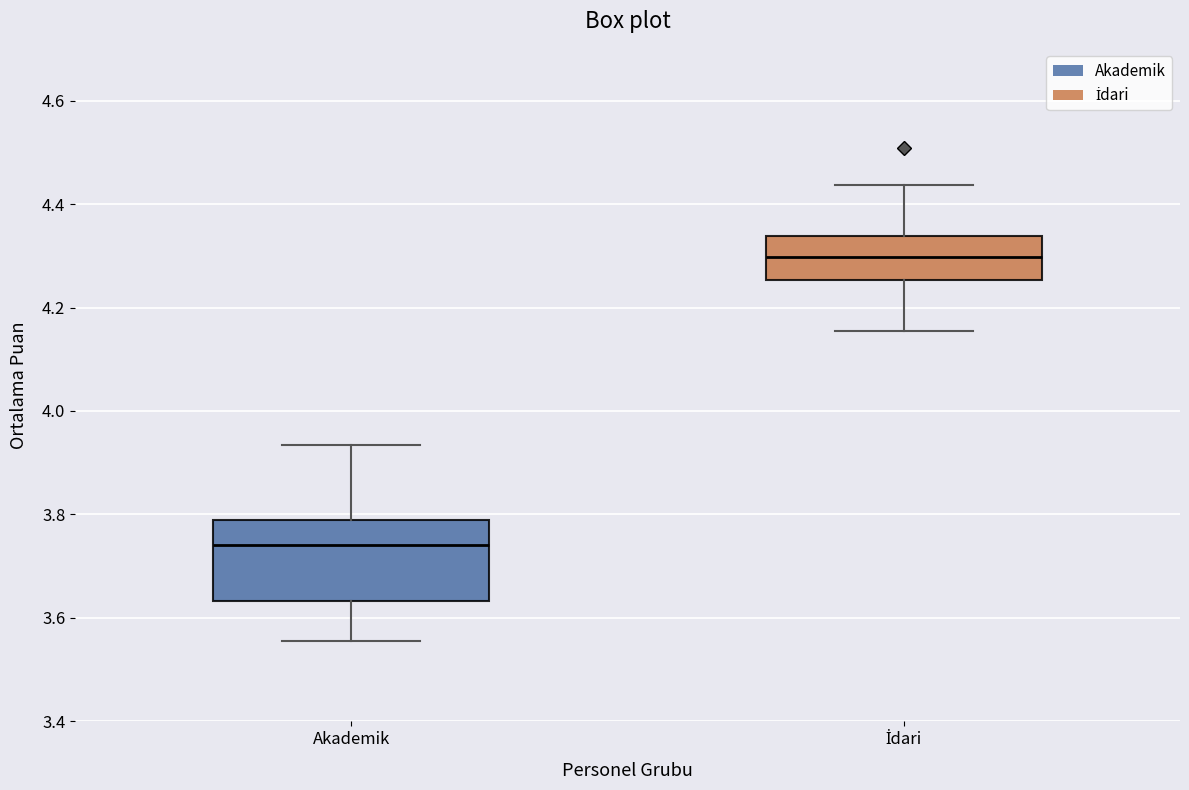

Reading left to right, transcribe this box plot: for each box, give where its median line is, the range the box spans, and where its two whiskers end, as read against the y-axis. The values are not printed on the chart, so give them approximately, as read against the axis.

Akademik: median 3.74, box 3.64 to 3.78, whiskers 3.56 to 3.94
İdari: median 4.30, box 4.26 to 4.34, whiskers 4.16 to 4.44